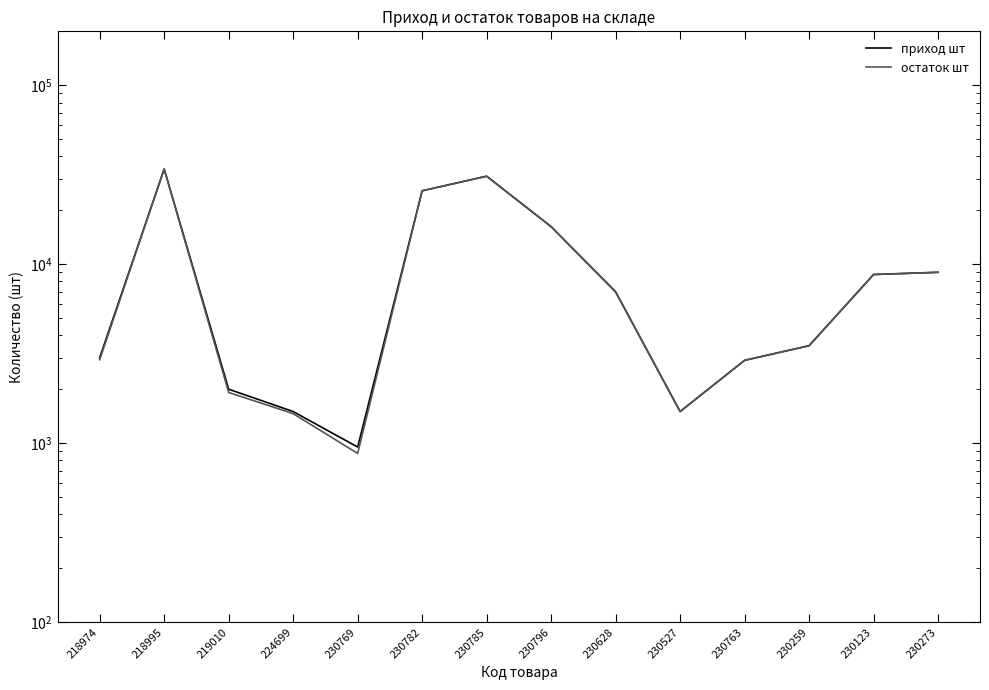

At which category is the sum across all series the highest?

218995